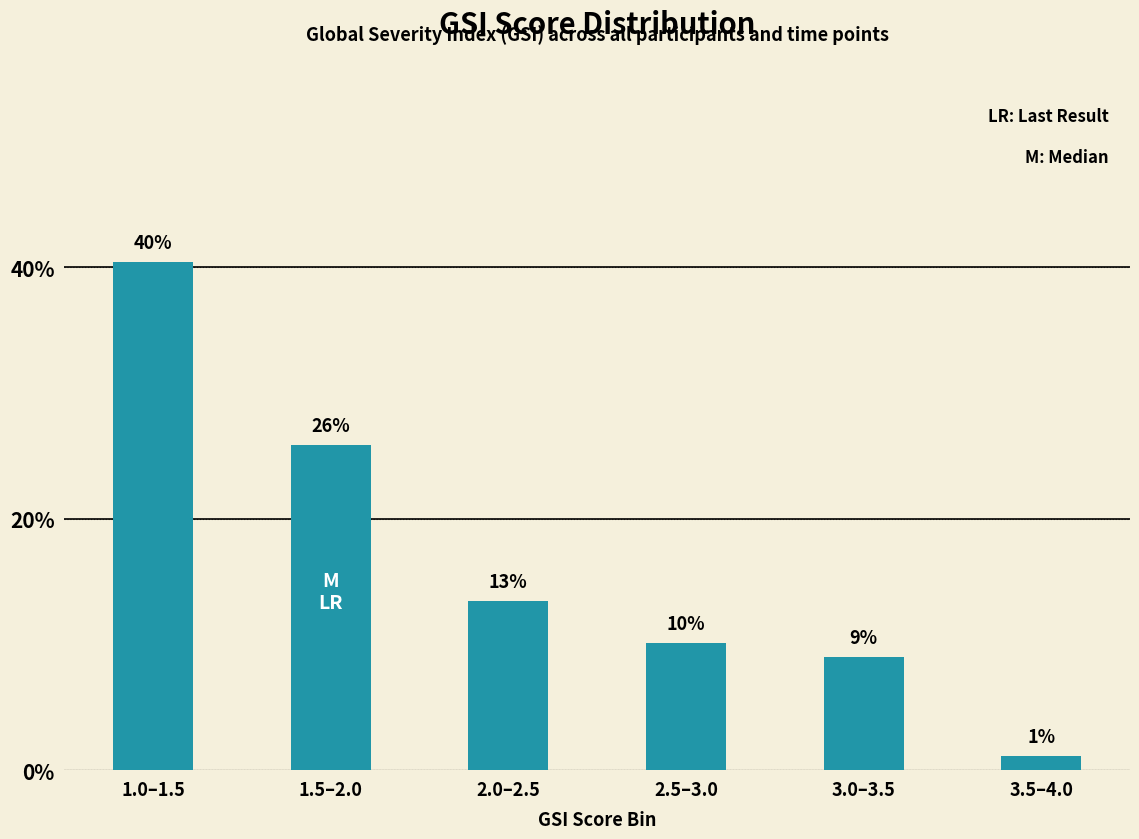

Does the chart contain any negative values?

No